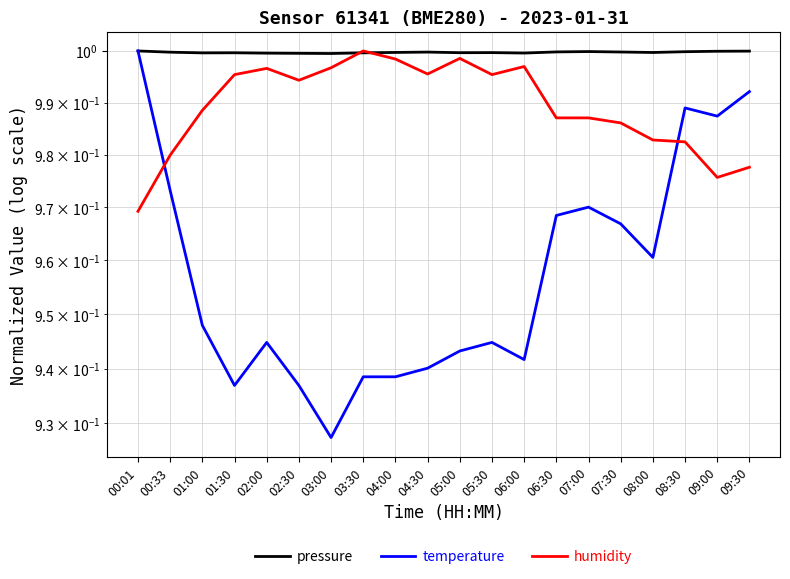

What is the average value of the humidity series?

1.0